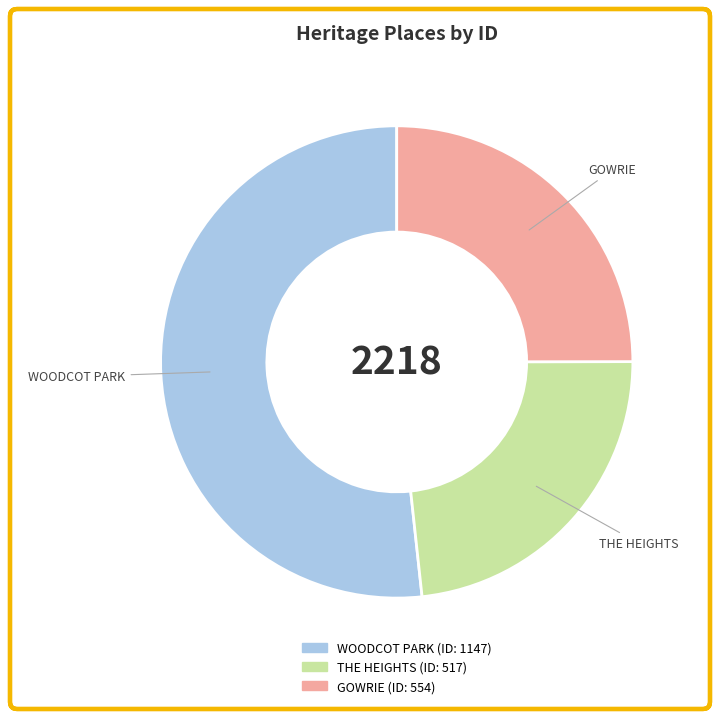

True or false: GOWRIE accounts for 14% of the total.

False